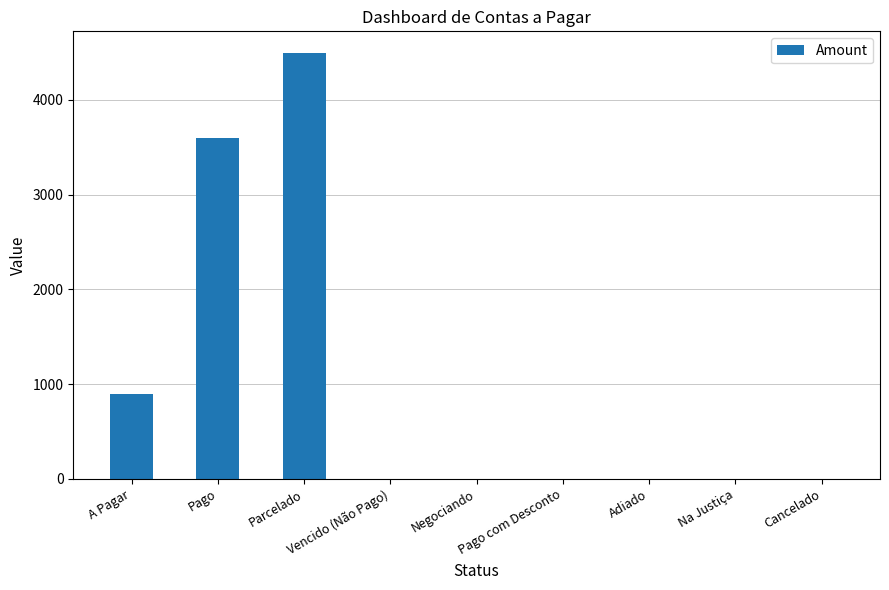

What is the sum of all values?

9000